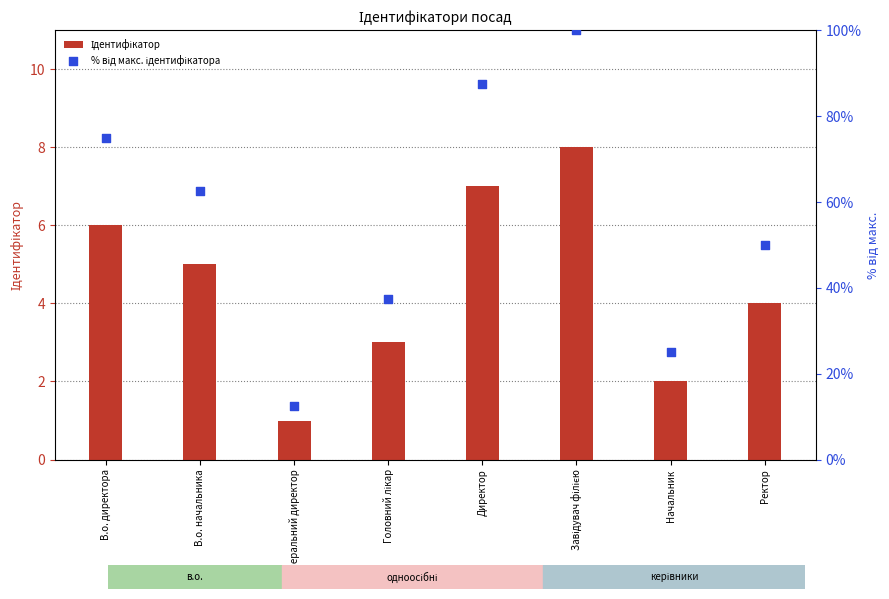

Which series has the largest Y range (max minus min)?

% від макс. ідентифікатора